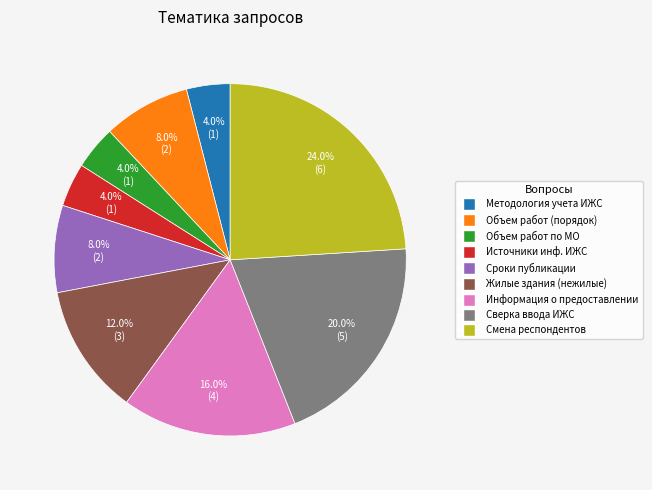

Does any single category account for the majority?

No